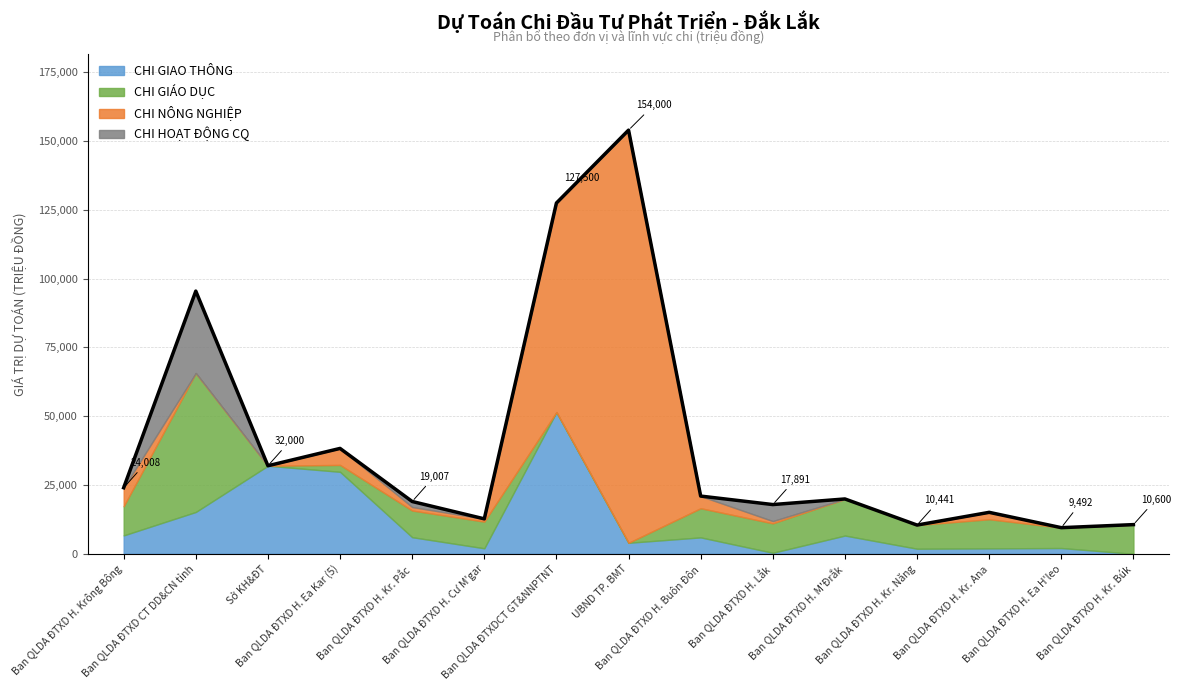

At Ban QLDA ĐTXD H. Krông Bông, list the series in order from largest to smallest.

CHI GIÁO DỤC, CHI NÔNG NGHIỆP, CHI GIAO THÔNG, CHI HOẠT ĐỘNG CQ